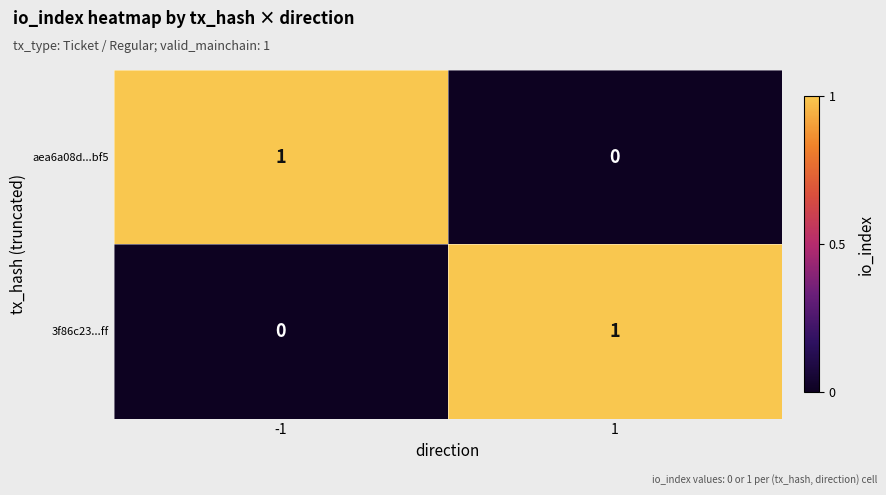

How many data points in aea6a08d...bf5 are less than 1?

1